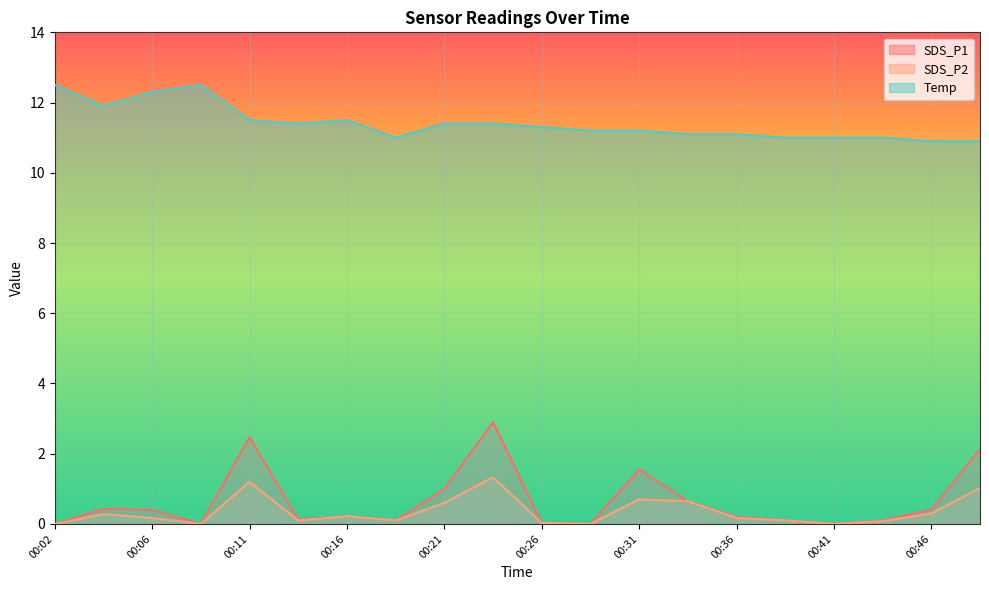

What is the difference between the second highest and minimum values in the SDS_P2 series?

1.2